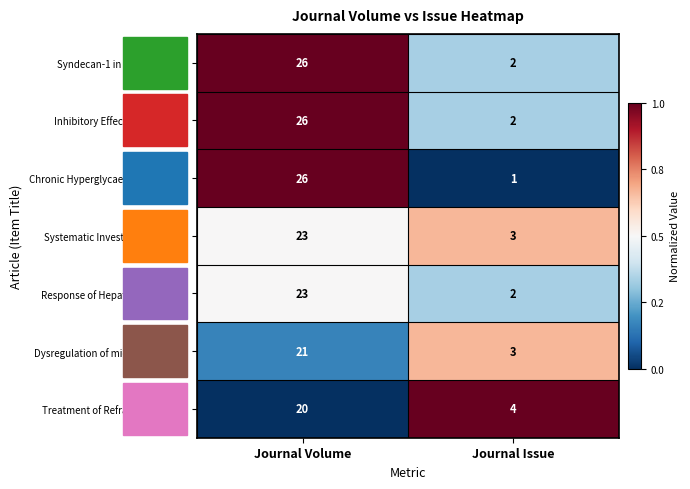

What is the sum of all Dysregulation of microRNA Expr... values?

24